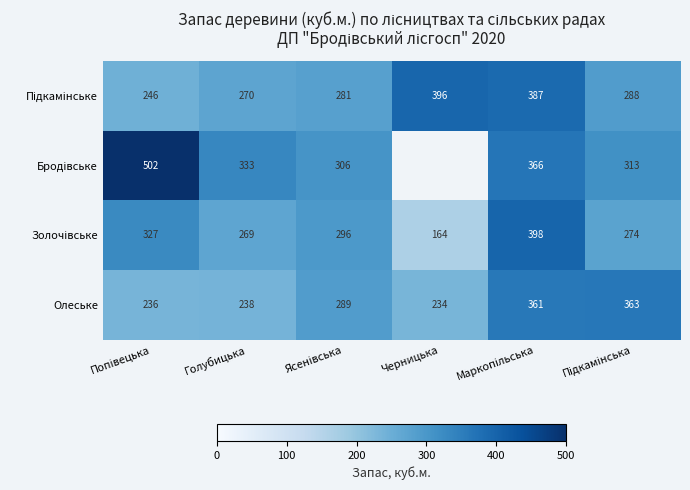

True or false: Олеське has a value of 79 at Голубицька.

False